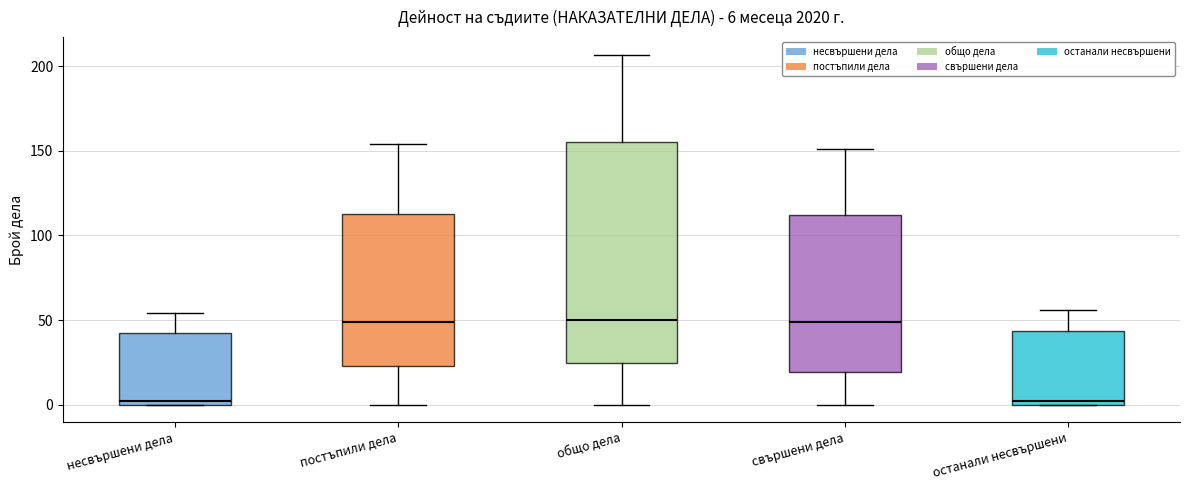

Comparing the boxes themselves (not the whiskers), which one is the tallest?

общо дела